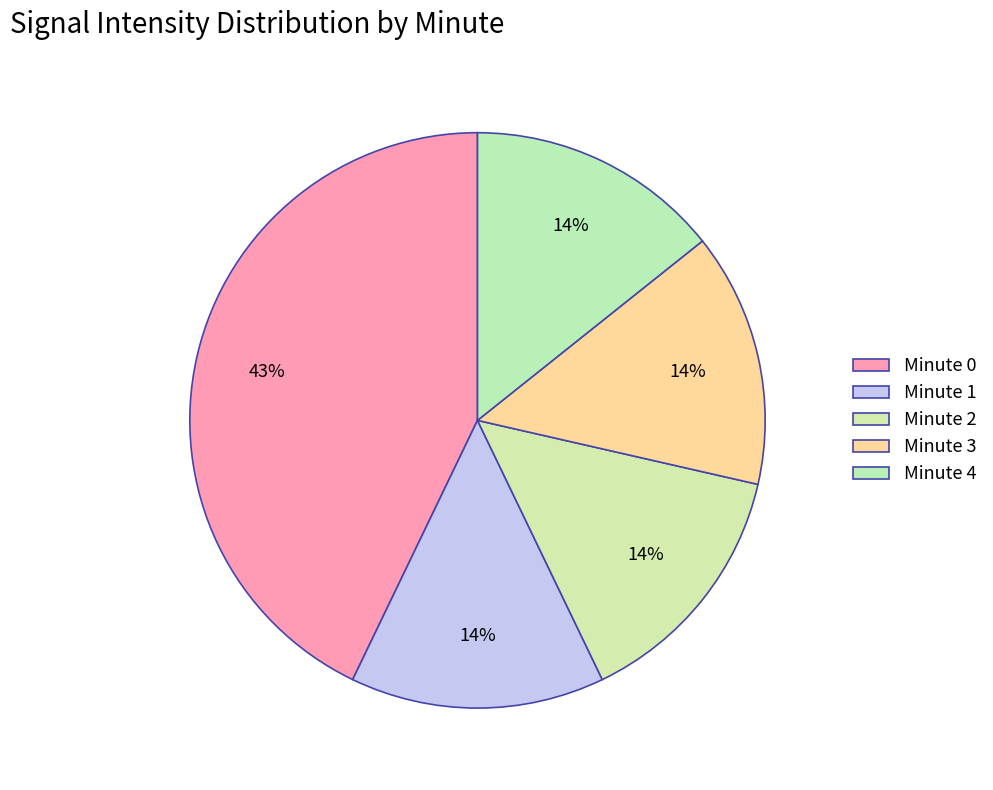

Count the number of slices in the pie.

5